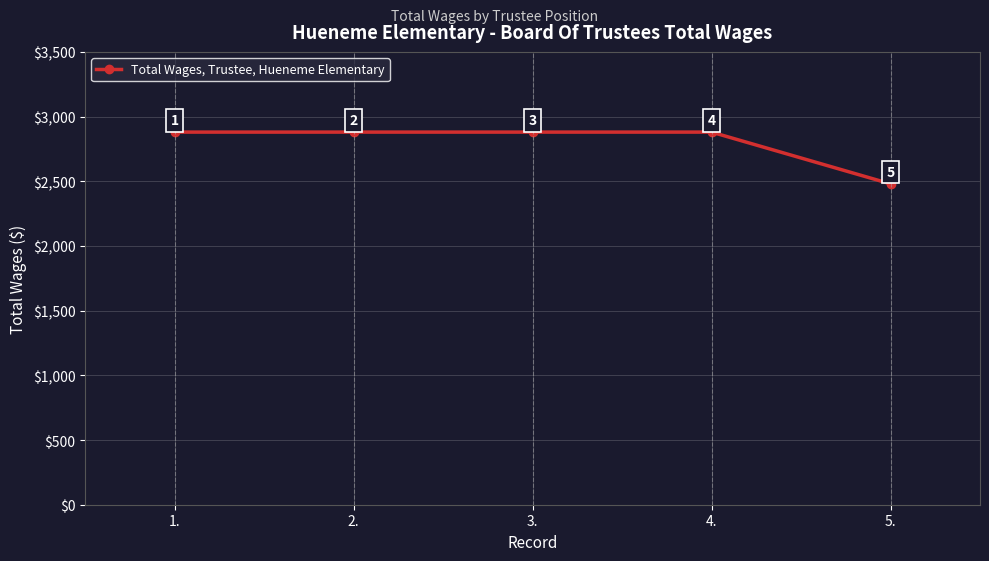

True or false: the data shows 3423 at 5..

False